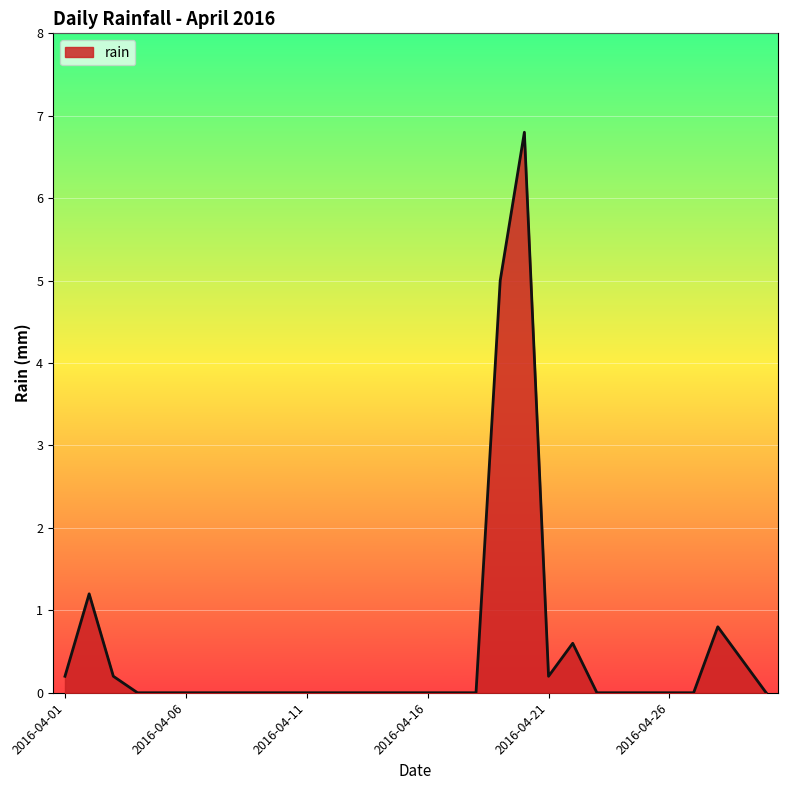

What is the greatest value displayed?

6.8